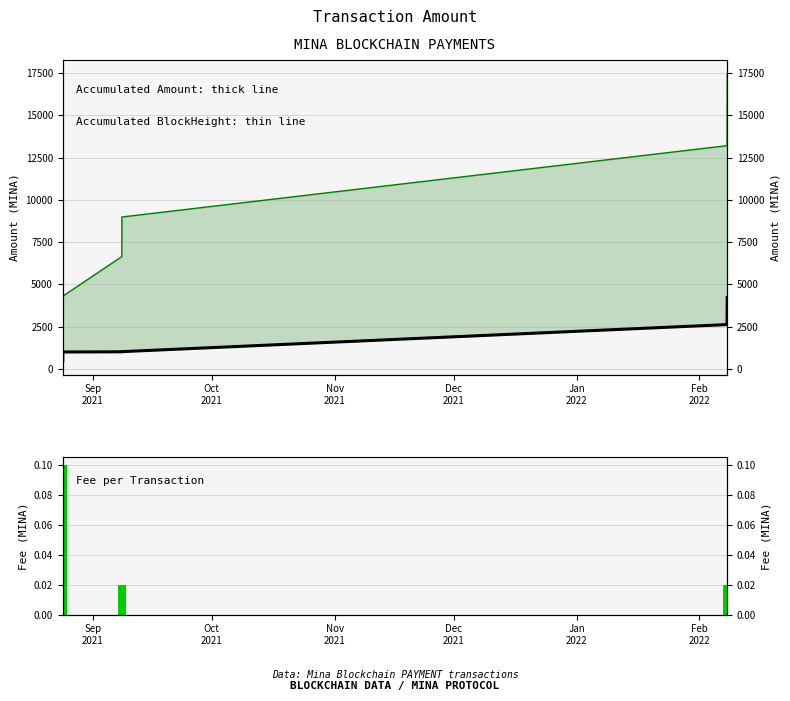

How many data points does each series have?

6